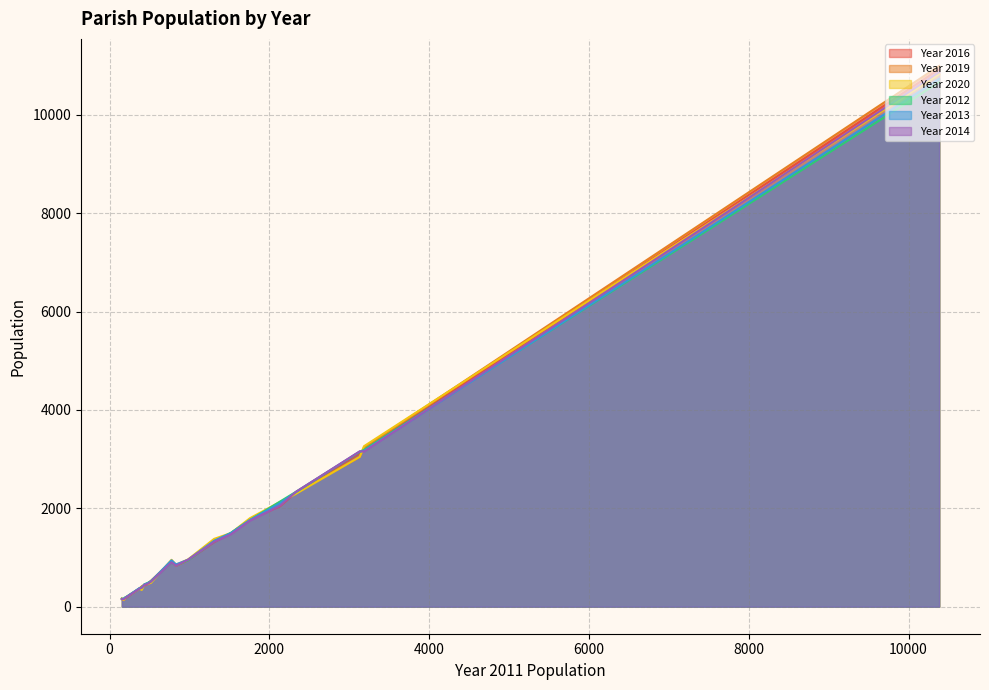

What is the difference between the Year 2014 values at Askerswell and Bothenhampton?

1900